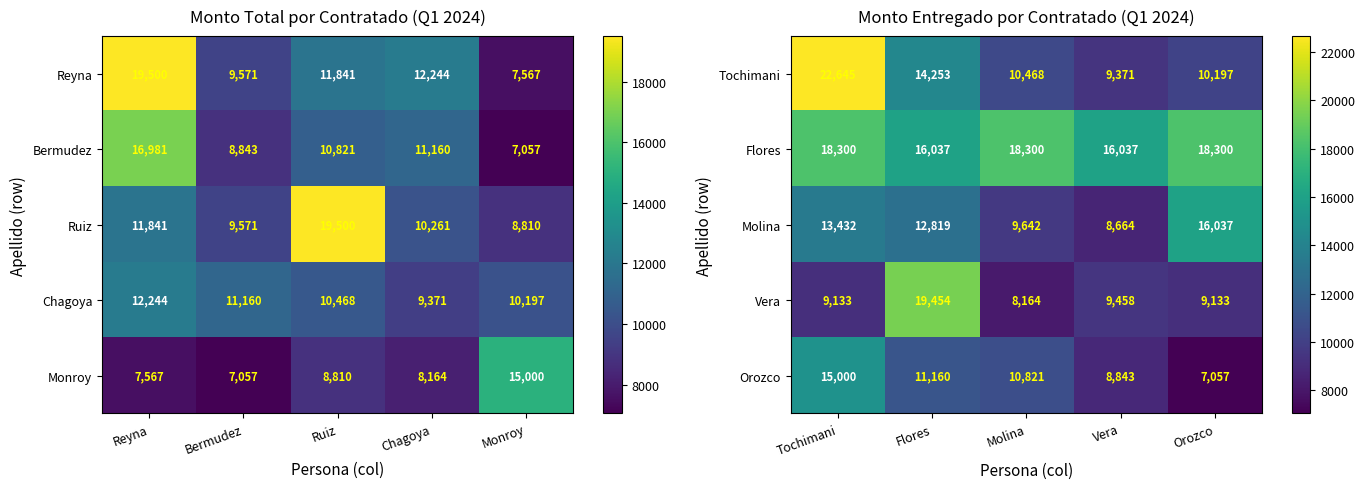

The value of Orozco at Flores is 4517.7. True or false?

False